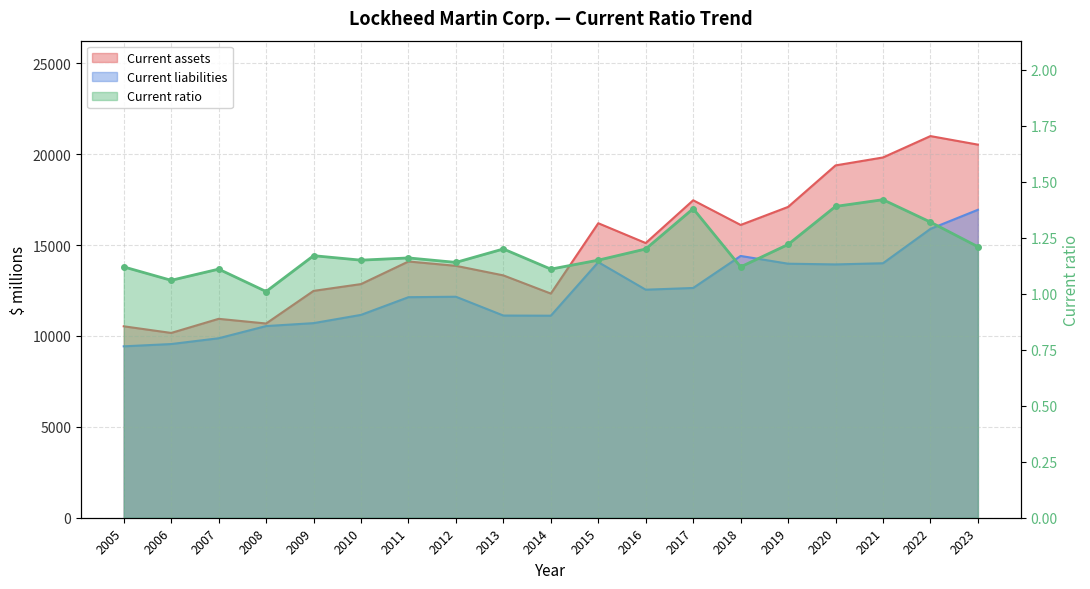

Where is the first local minimum for Current assets?

2006